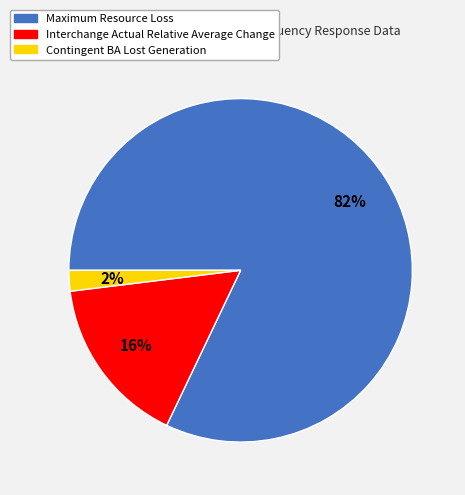

True or false: Interchange Actual Relative Average Change accounts for 8% of the total.

False